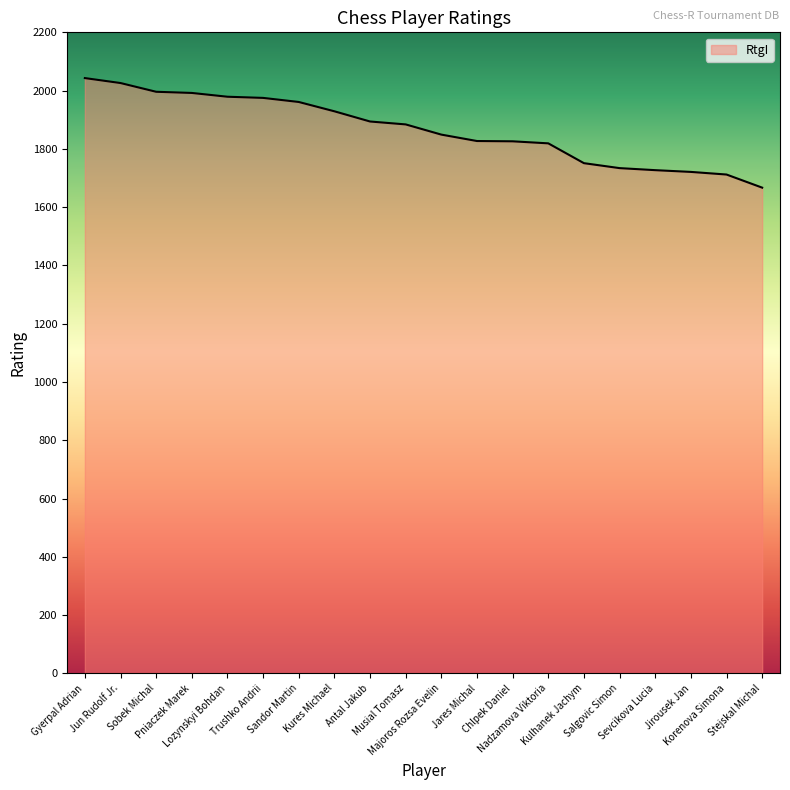

Does the chart display data point markers on the line(s)?

No